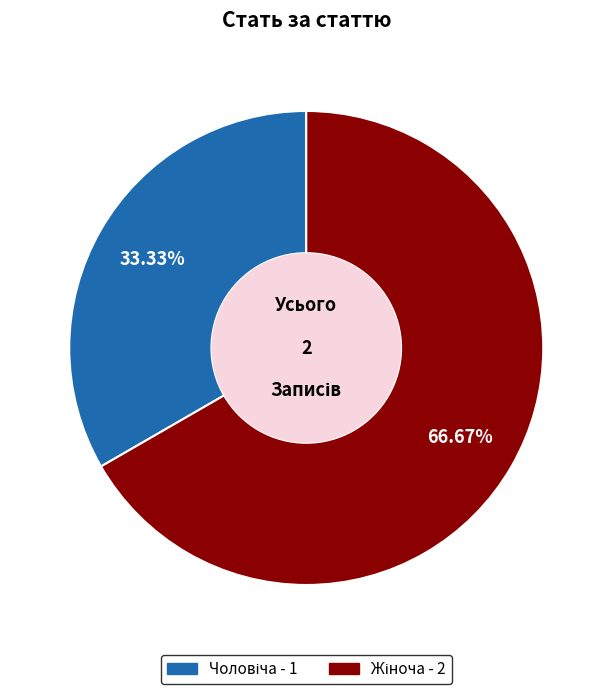

Is there a majority slice in this chart?

Yes